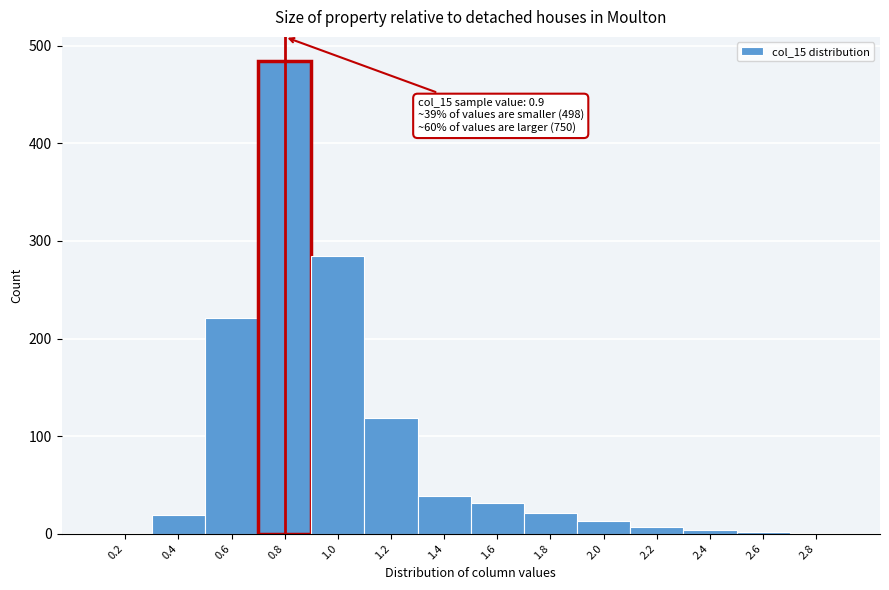

What is the greatest value displayed?

485